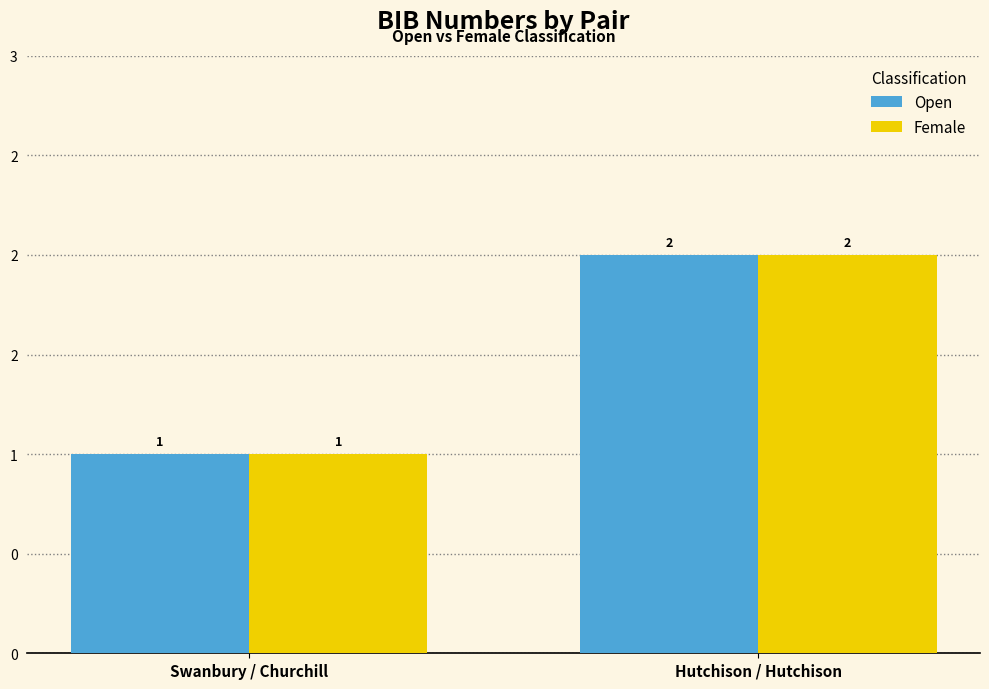

At which label does Open reach its minimum?

Swanbury / Churchill